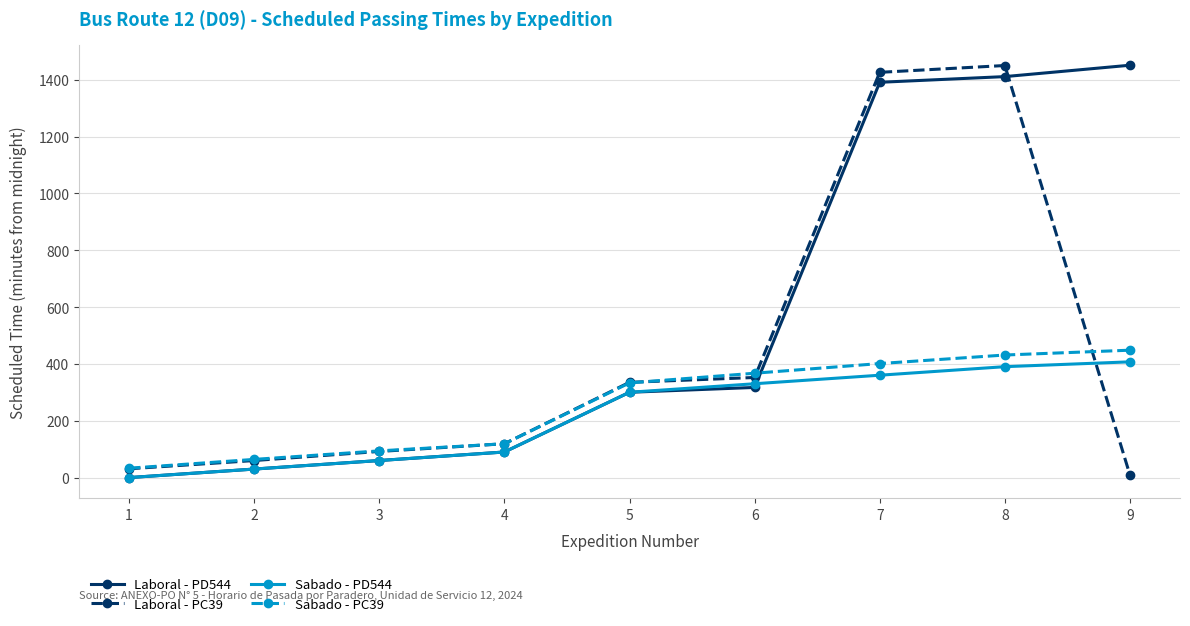

At which category is the sum across all series the highest?

8